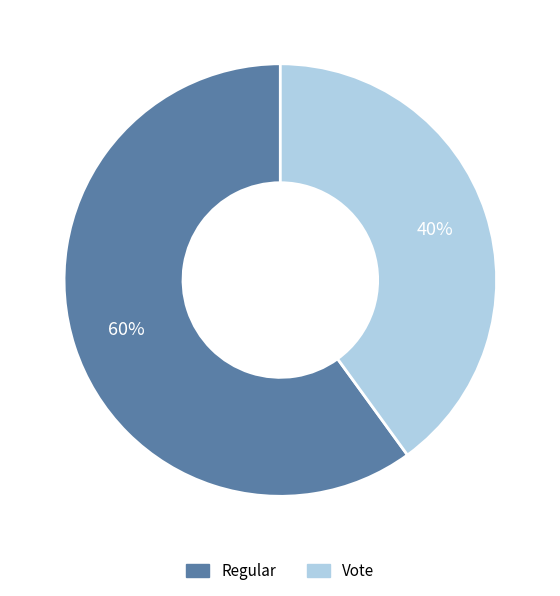

To the nearest percent, what is the difference between the Regular and Vote slice percentages?

20%